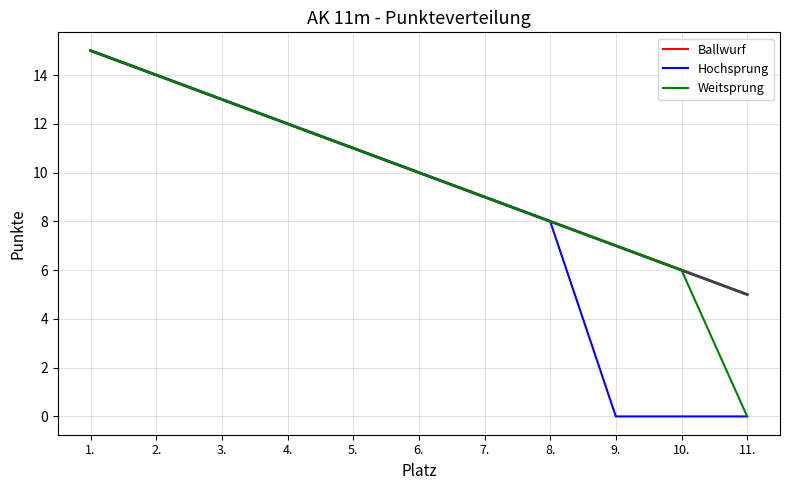

What is the difference between the maximum and second lowest values in the Hochsprung series?

15